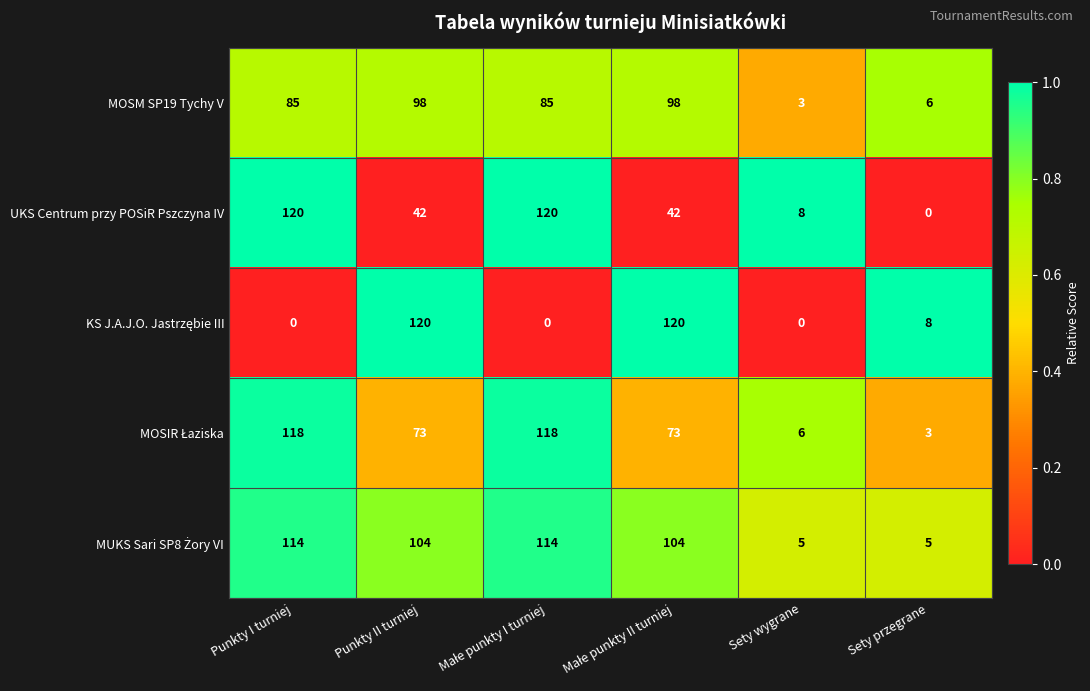

The UKS Centrum przy POSiR Pszczyna IV series shows 18 at Punkty II turniej. True or false?

False